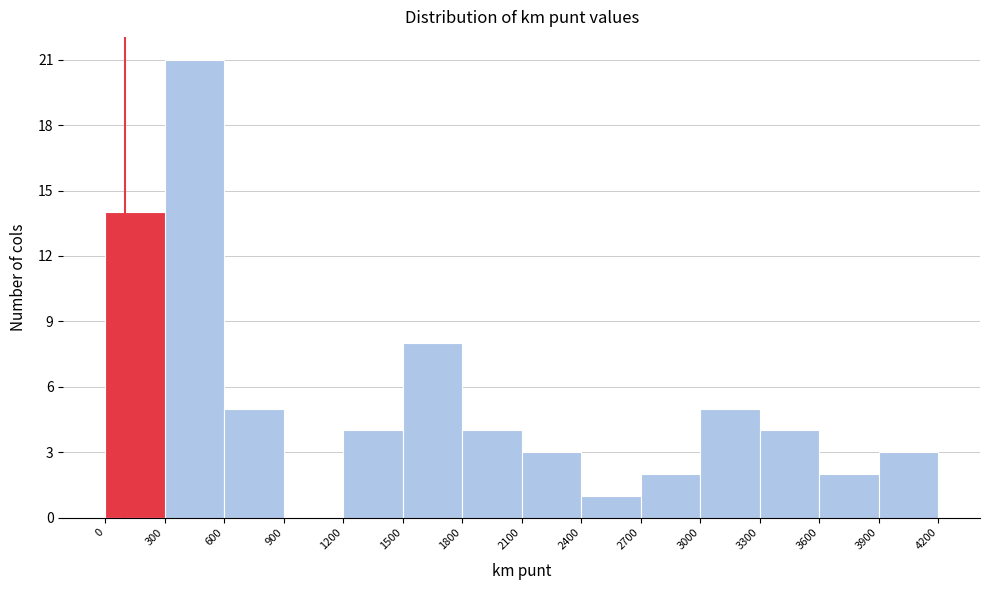

How tall is the bar that spans 3600 to 3900 on the x-axis? The values are not printed on the chart, so give them approximately, as read against the axis.

2